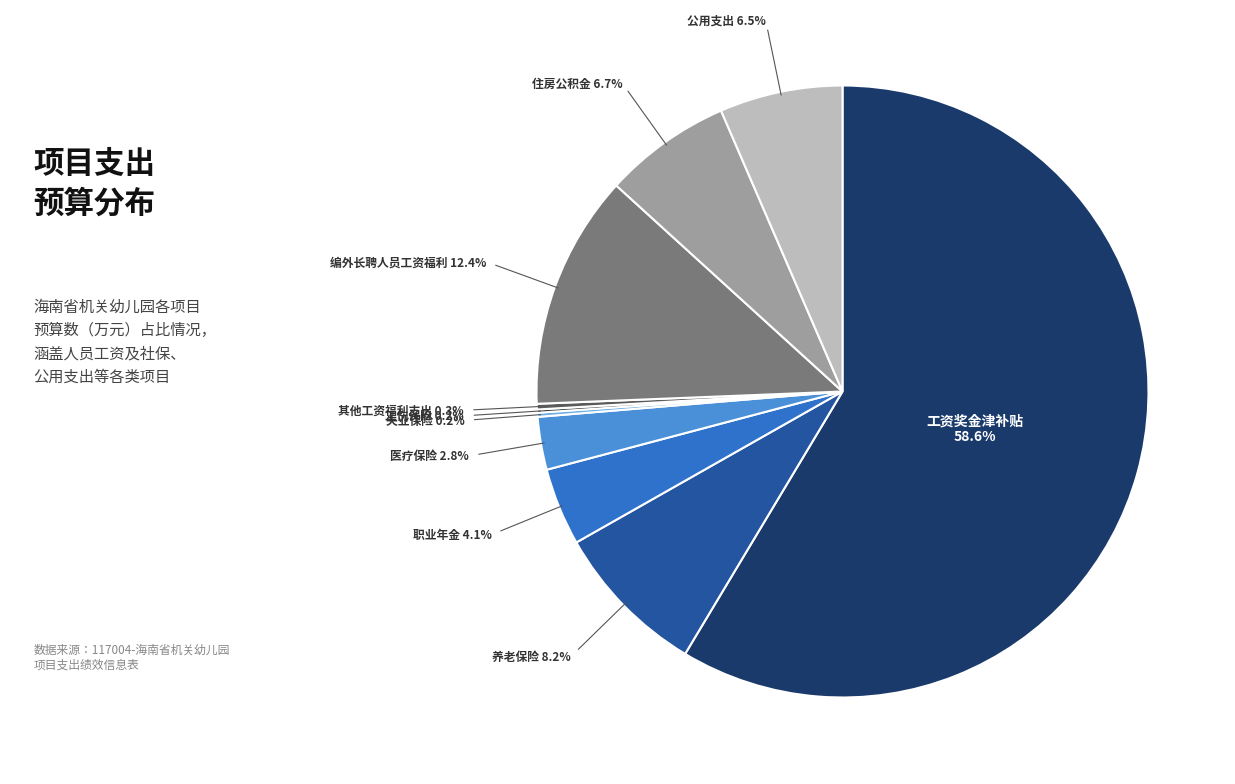

Is there a majority slice in this chart?

Yes